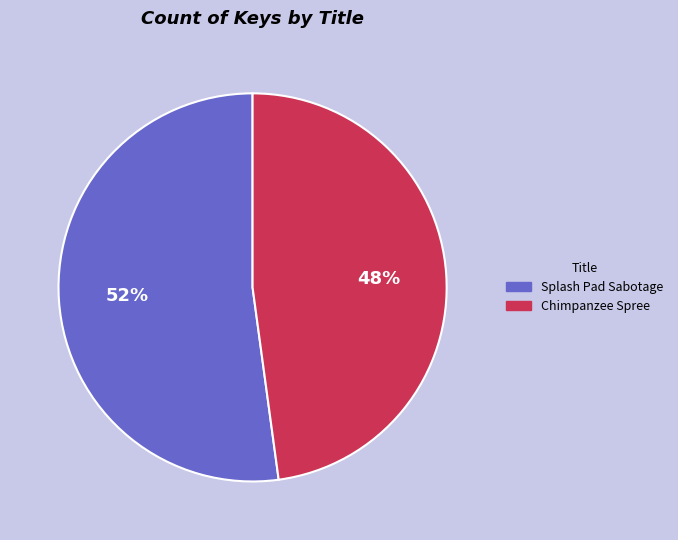

Does any single category account for the majority?

Yes